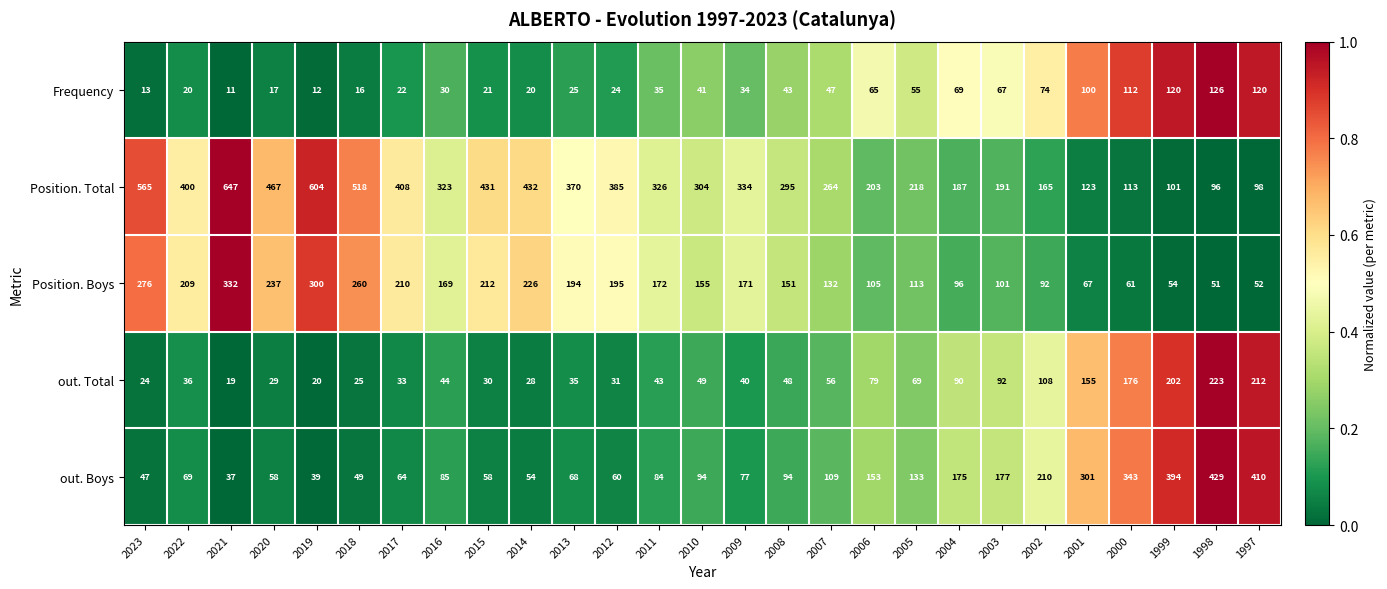

What is the sum of all Position. Total values?

8568